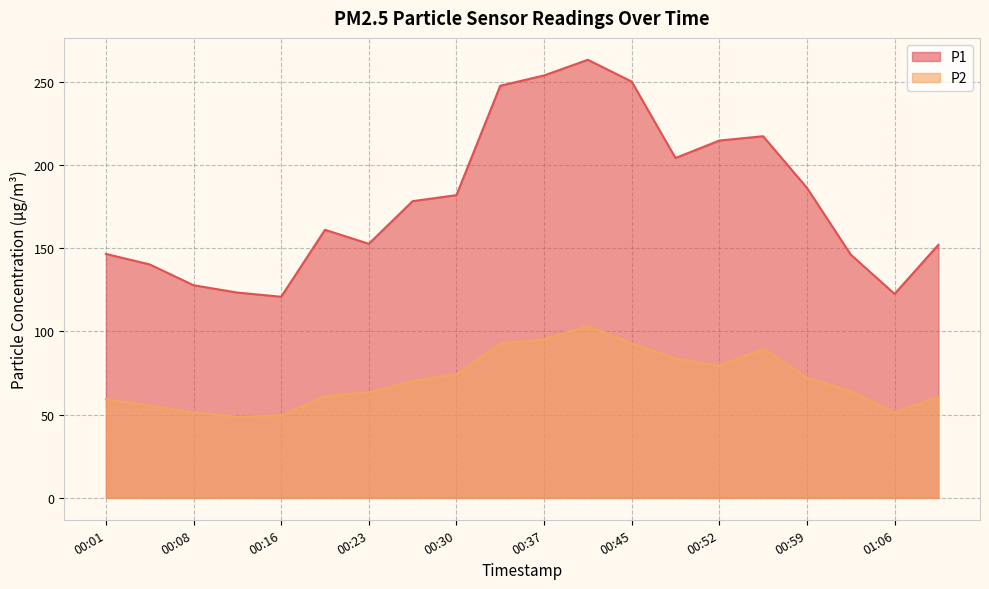

Does the chart have visible grid lines?

Yes